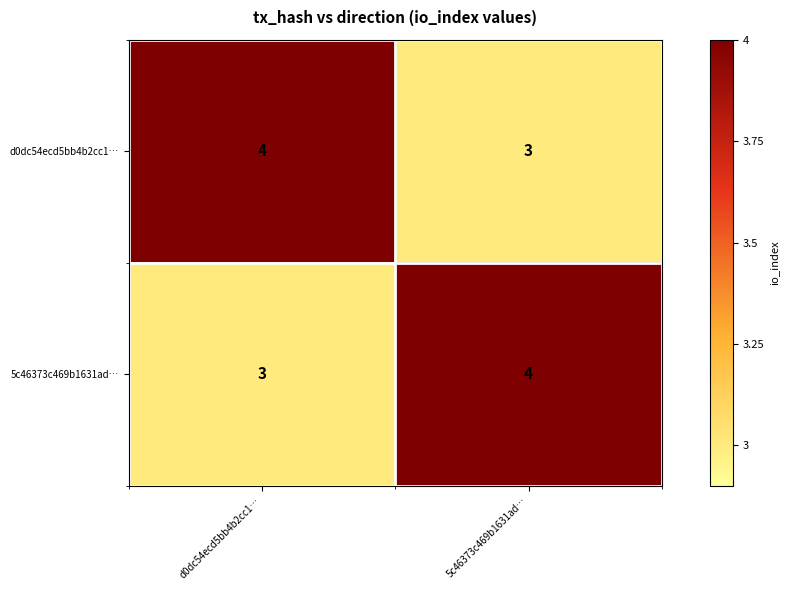

What is the approximate value of 5c46373c469b1631ad… at 5c46373c469b1631ad…?

4